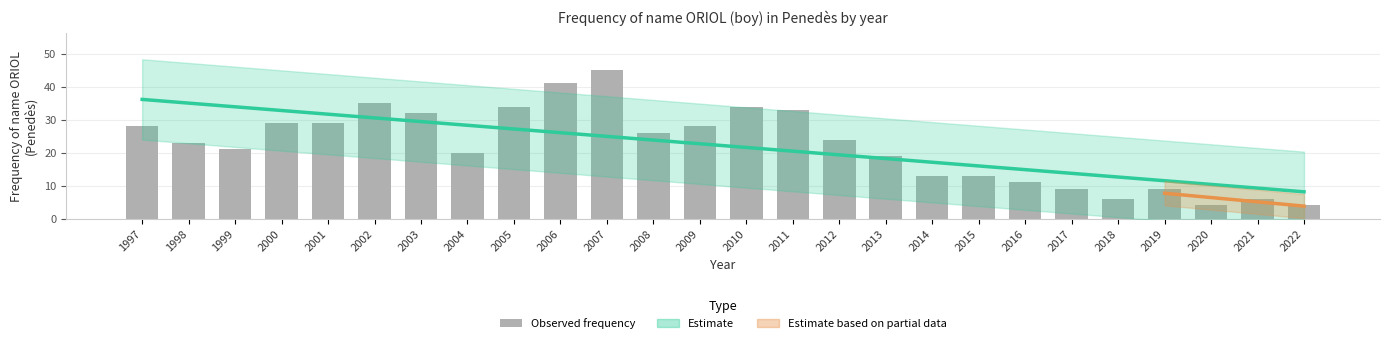

At which label is the value closest to 24?

2012